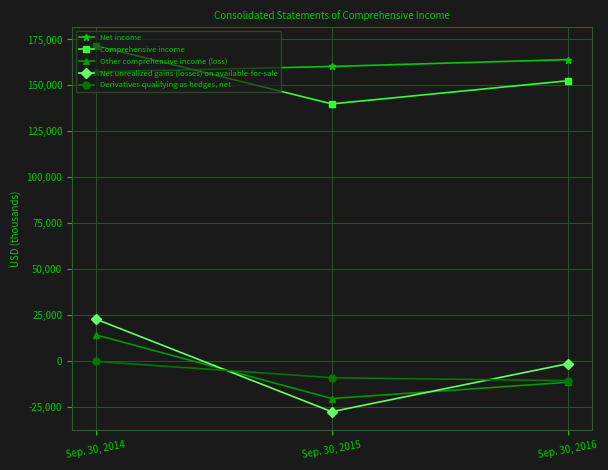

How many lines are shown in the chart?

5